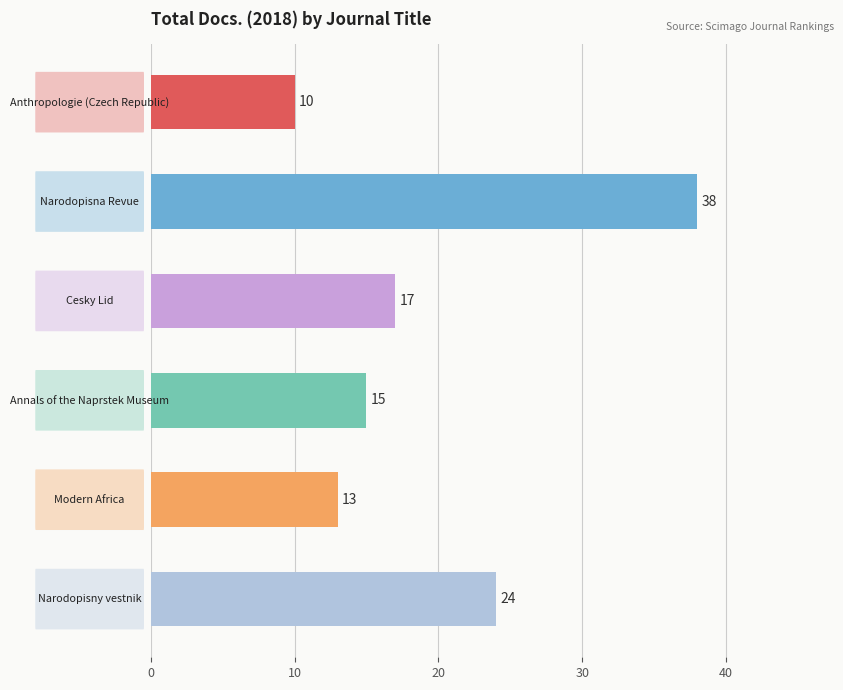

Are the bars horizontal?

Yes